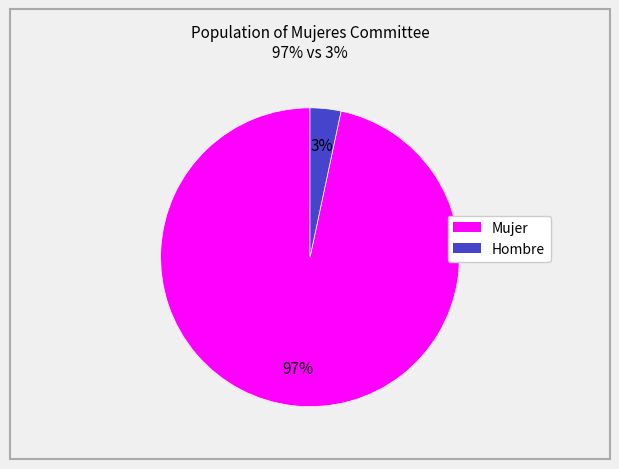

Rank the categories by value from highest to lowest.

Mujer, Hombre